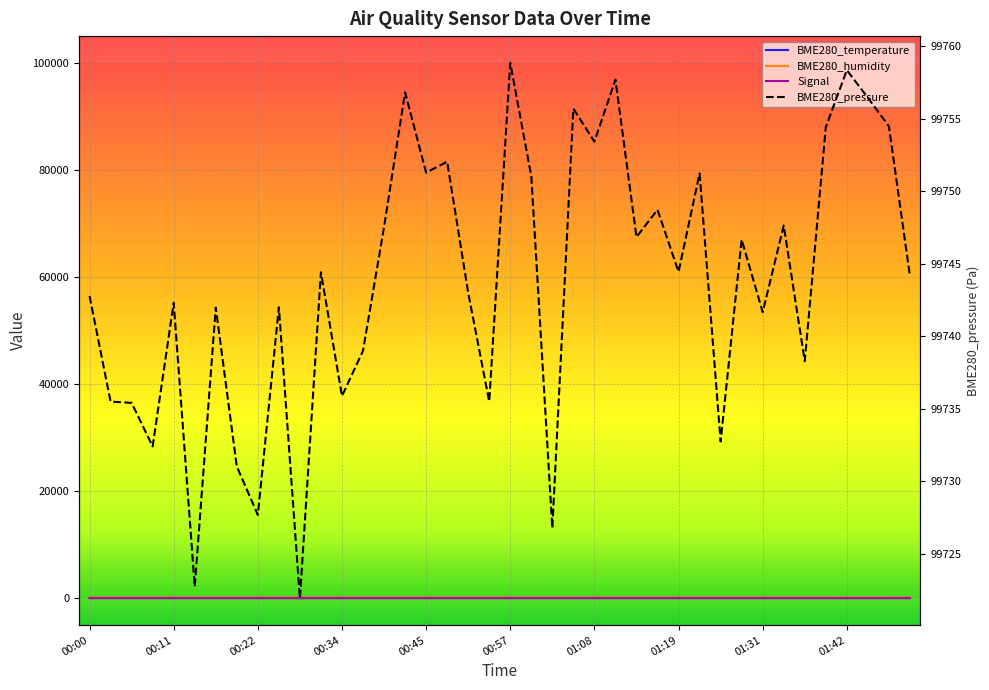

What is the sum of all BME280_humidity values?

2123.8